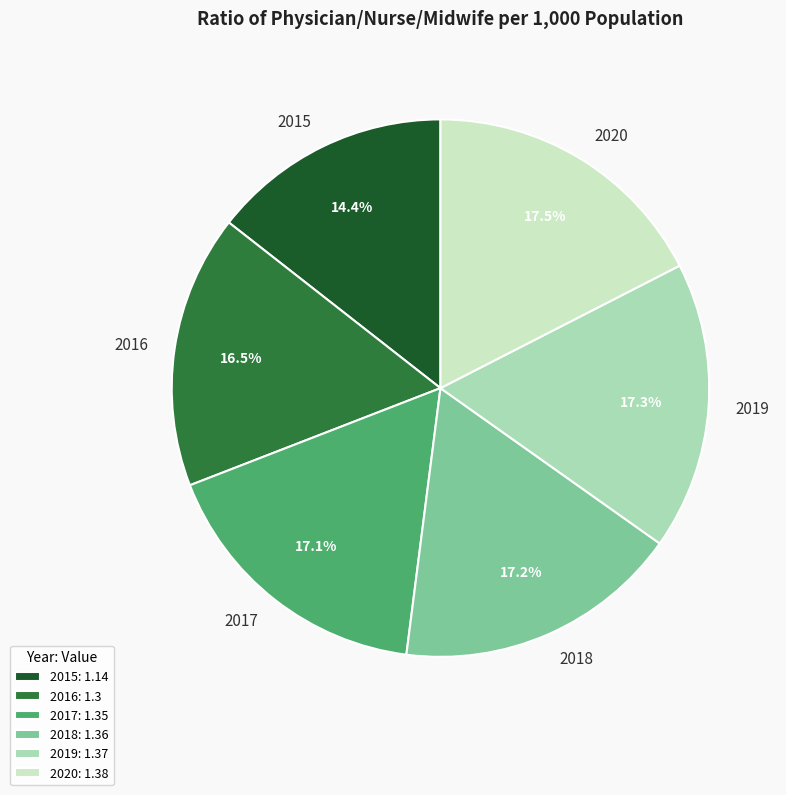

Combined, what portion of the pie is 2018 and 2015?

31.6%